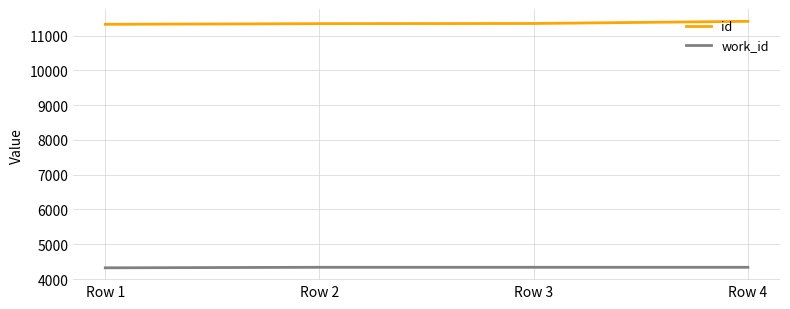

True or false: work_id has more than 2 points higher than both neighbors.

False